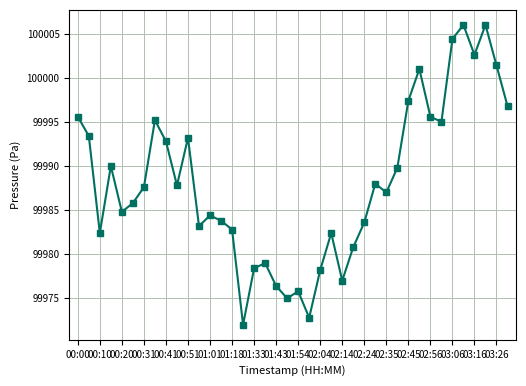

Count the number of data series in this chart.

1